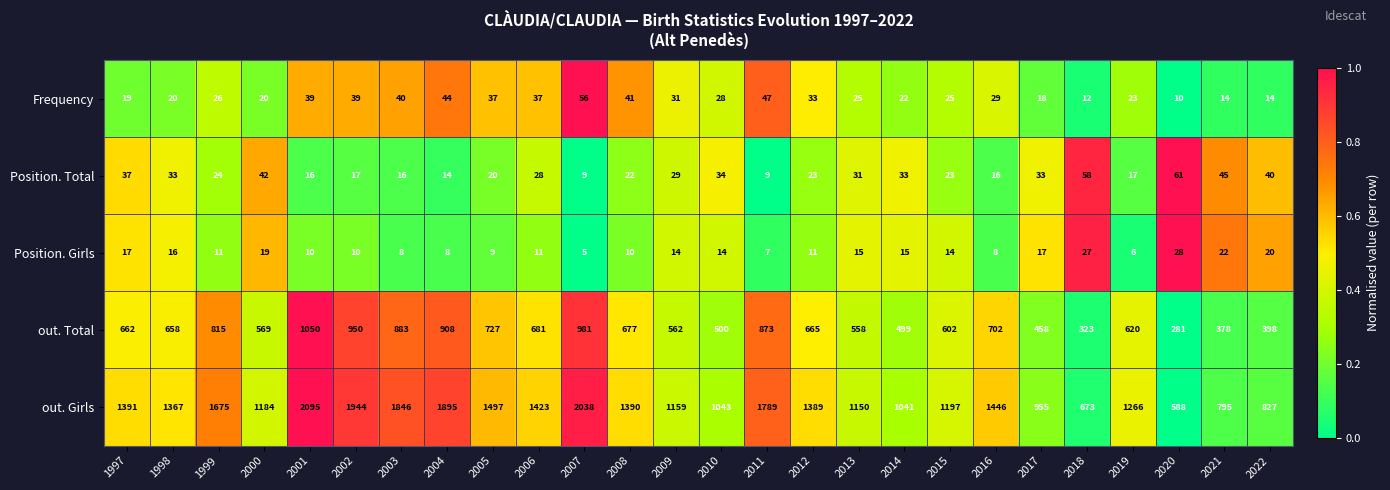

Which series has the largest total across all categories?

out. Girls